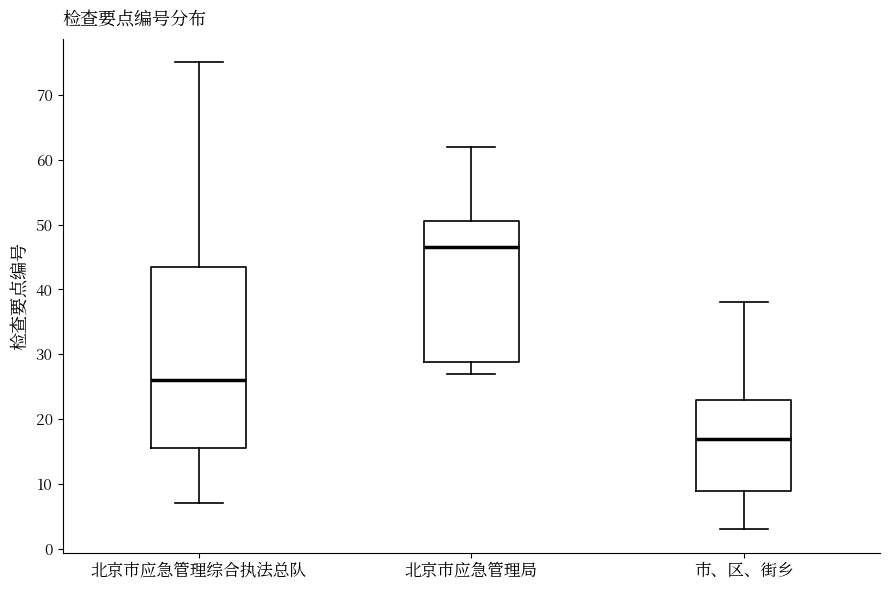

Reading left to right, transcribe this box plot: for each box, give where its median line is, the range the box spans, and where its two whiskers end, as read against the y-axis. The values are not printed on the chart, so give them approximately, as read against the axis.

北京市应急管理综合执法总队: median 26, box 16 to 44, whiskers 7 to 75
北京市应急管理局: median 47, box 29 to 51, whiskers 27 to 62
市、区、街乡: median 17, box 9 to 23, whiskers 3 to 38